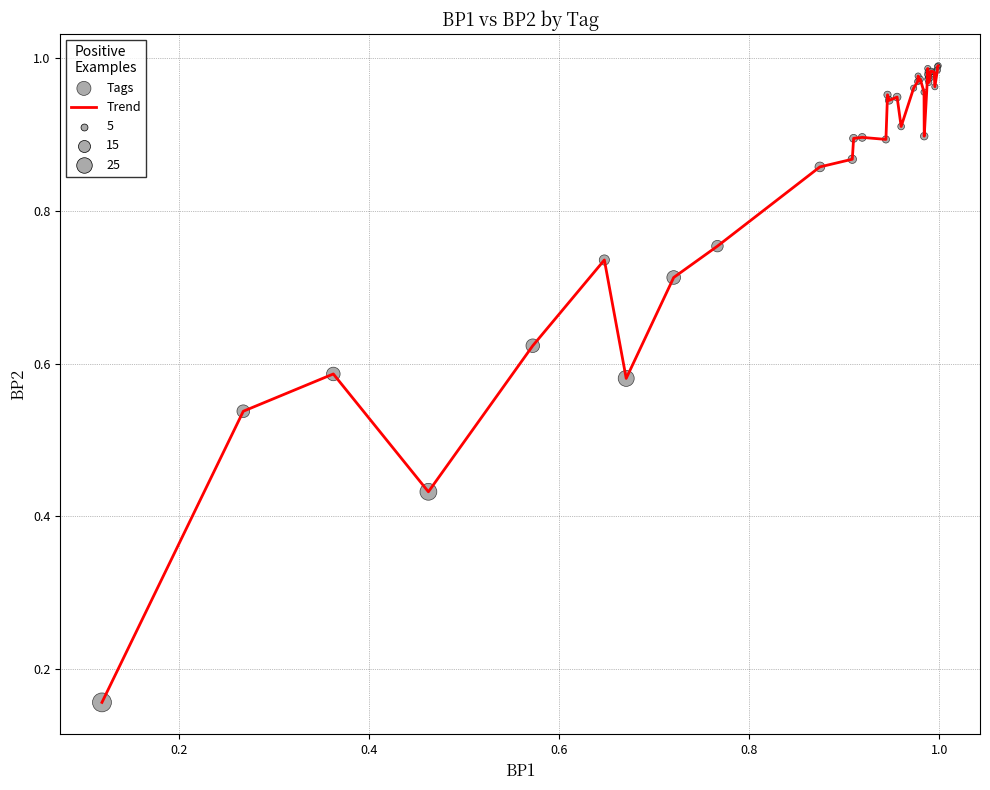

How many lines are shown in the chart?

1